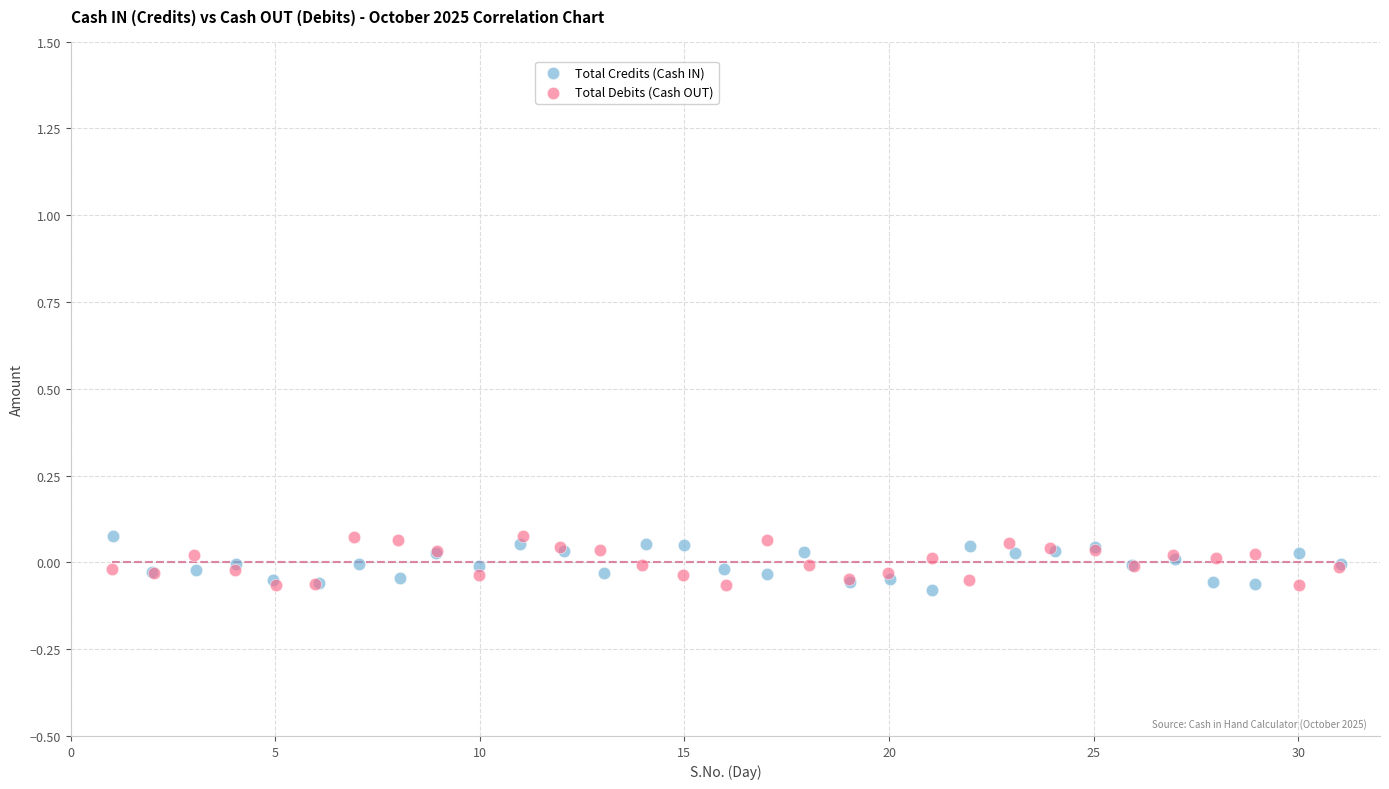

What are all the series names shown in the legend?

Total Credits (Cash IN), Total Debits (Cash OUT)